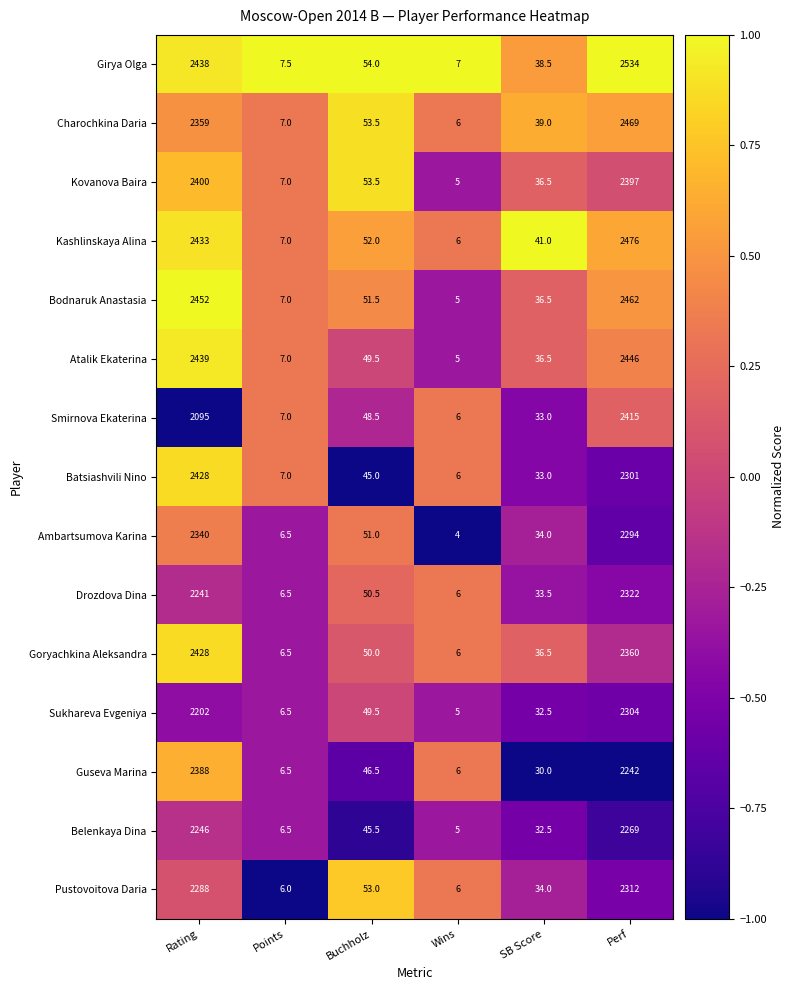

List the labels in order of Ambartsumova Karina value, largest first.

Rating, Perf, Buchholz, SB Score, Points, Wins